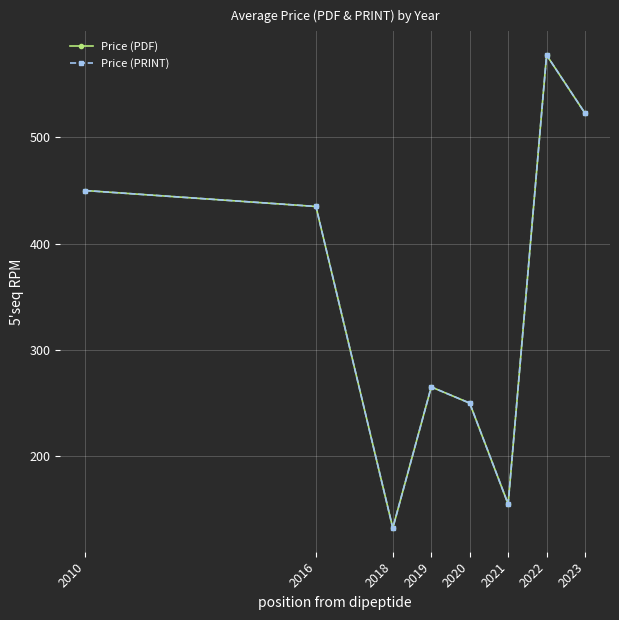

Is this an area chart (filled region under the line)?

No